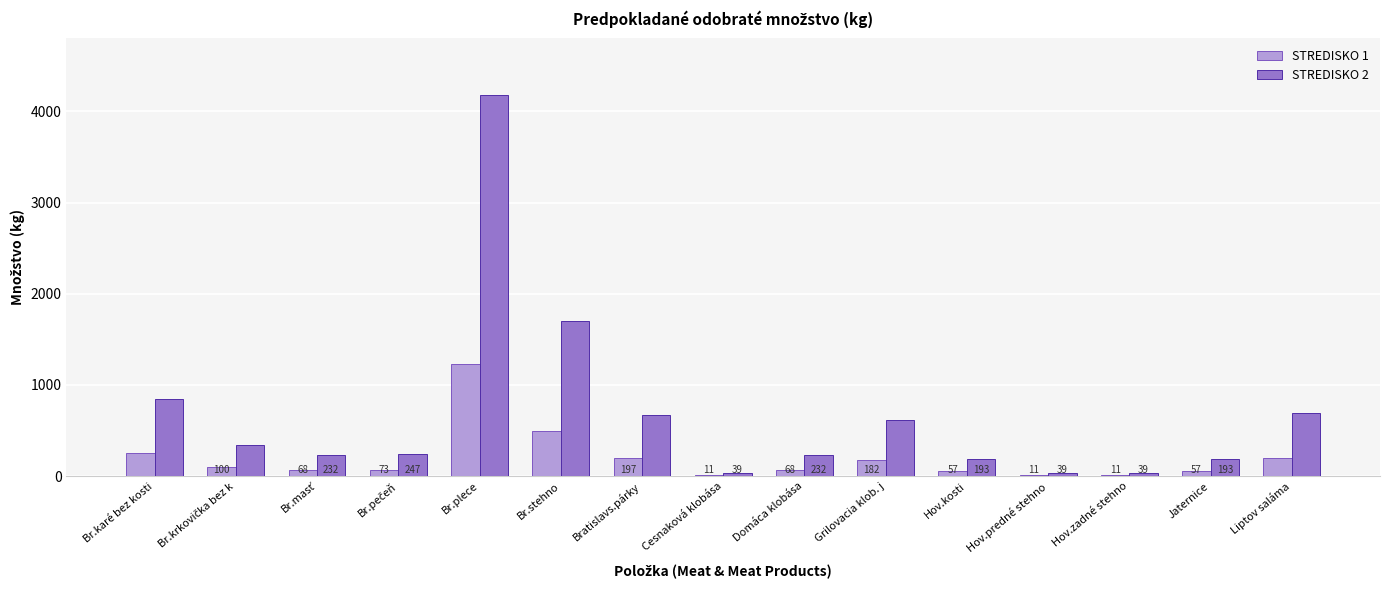

What is the sum of the STREDISKO 2 values at Bratislavs.párky and Liptov saláma?

1369